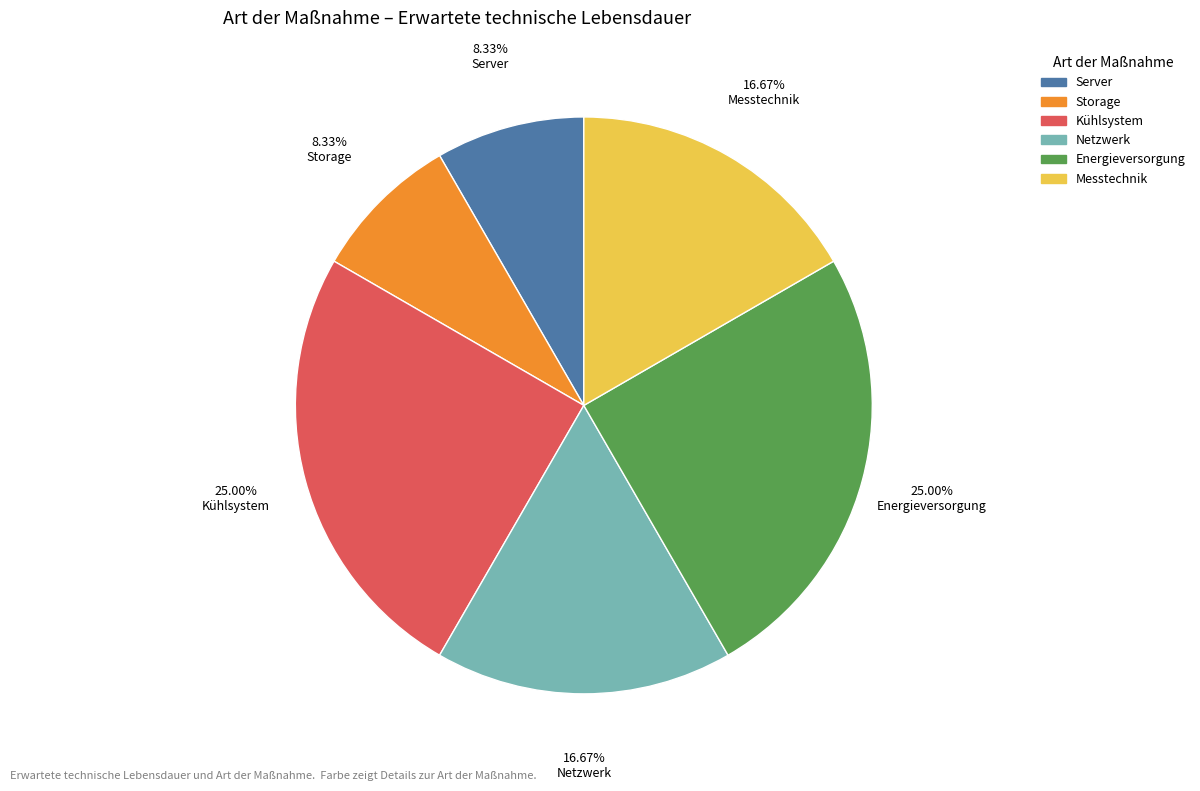

Is there any slice that represents more than half of the pie?

No